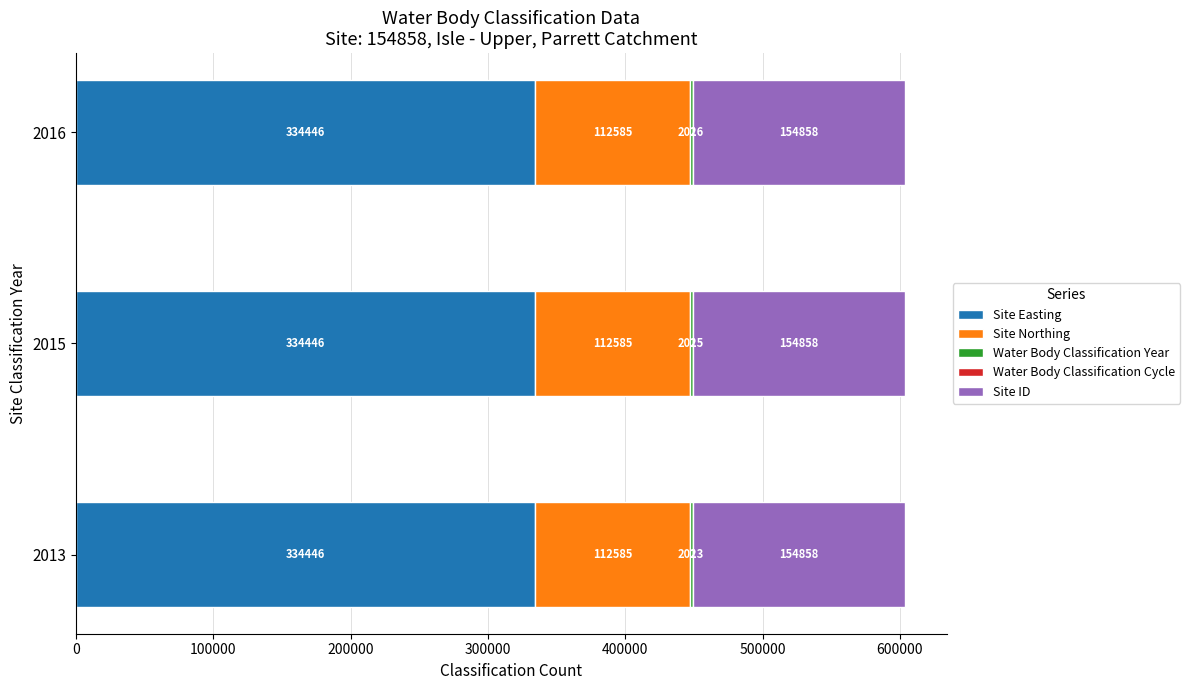

What is the total value across all series at 2015?

603906